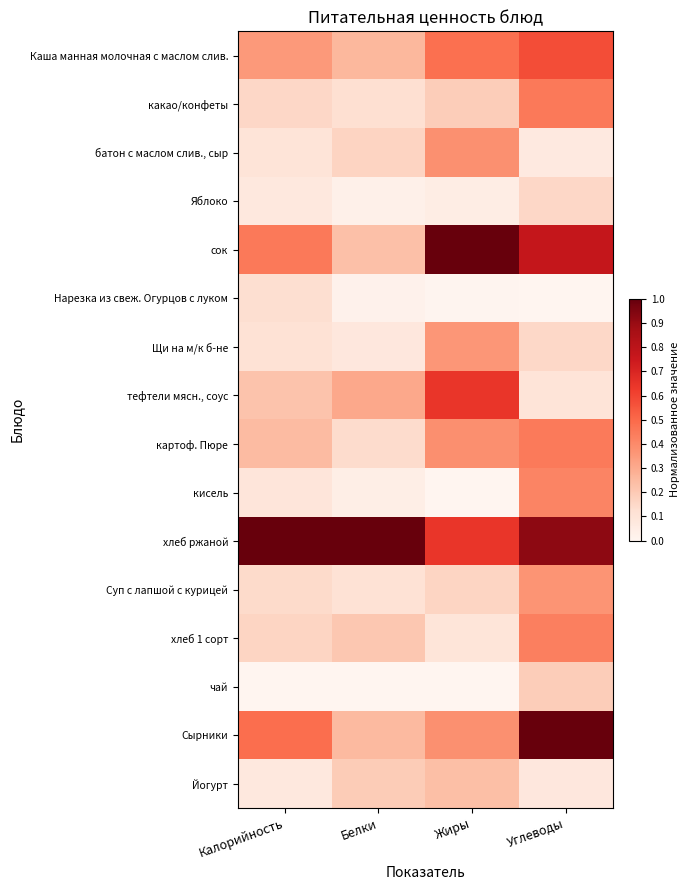

Which series changed the most between Белки and Углеводы?

Сырники